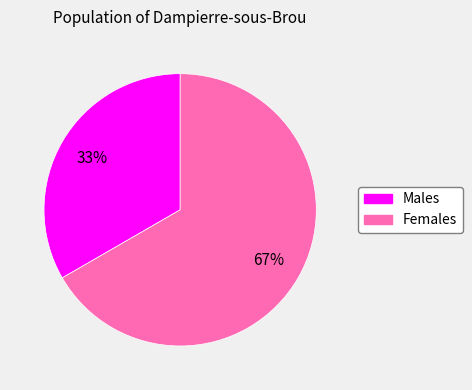

Is there a majority slice in this chart?

Yes